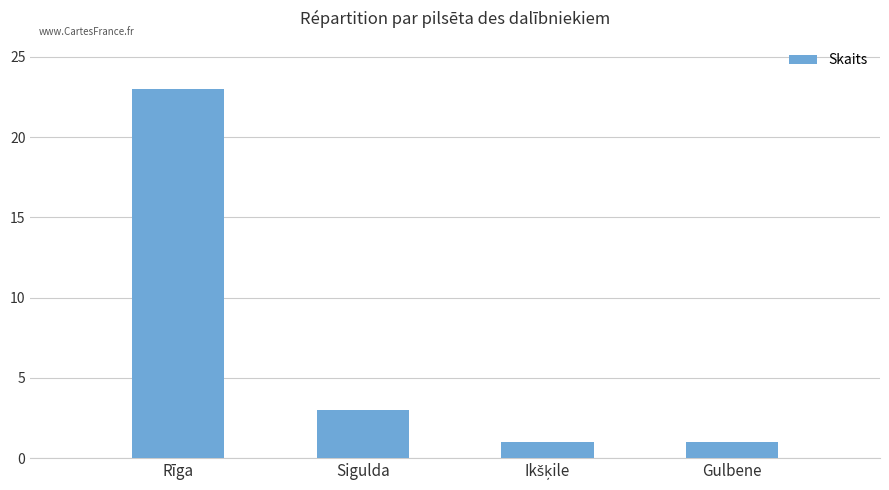

What is the difference between the maximum and minimum values?

22